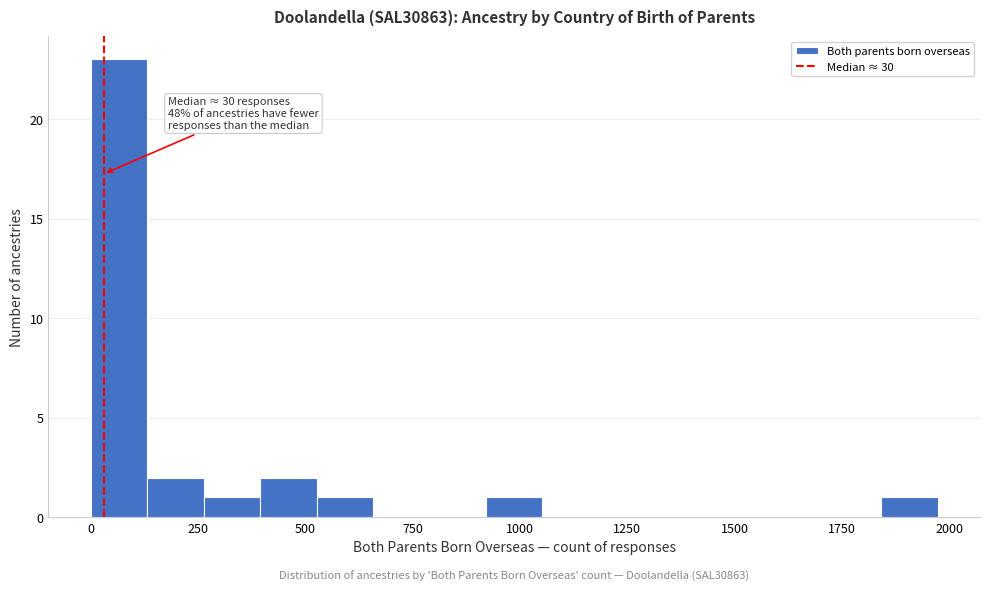

Read against the x-axis, roughly where is the centre of the tallest bar?

50